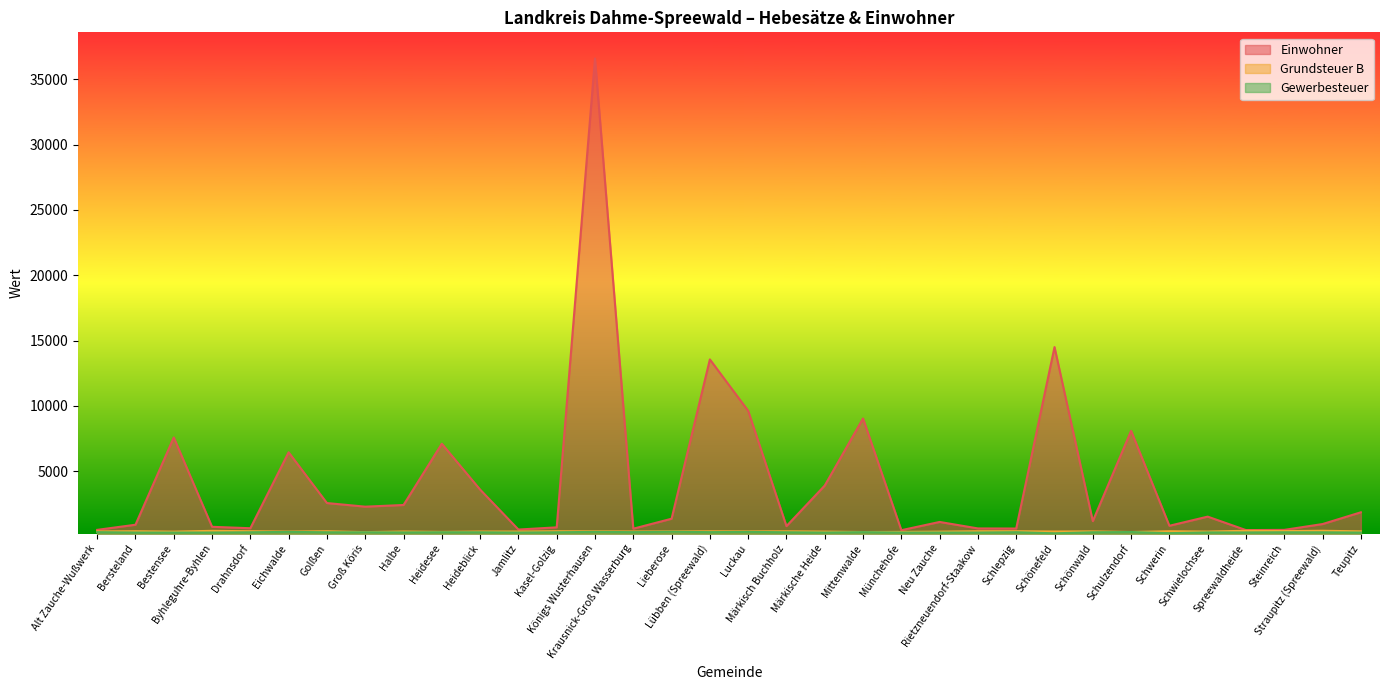

True or false: Einwohner has more than 2 interior local peaks.

True